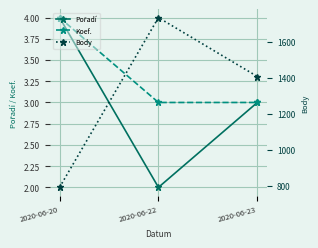

What is the difference between the Koef. values at 2020-06-22 and 2020-06-20?

1